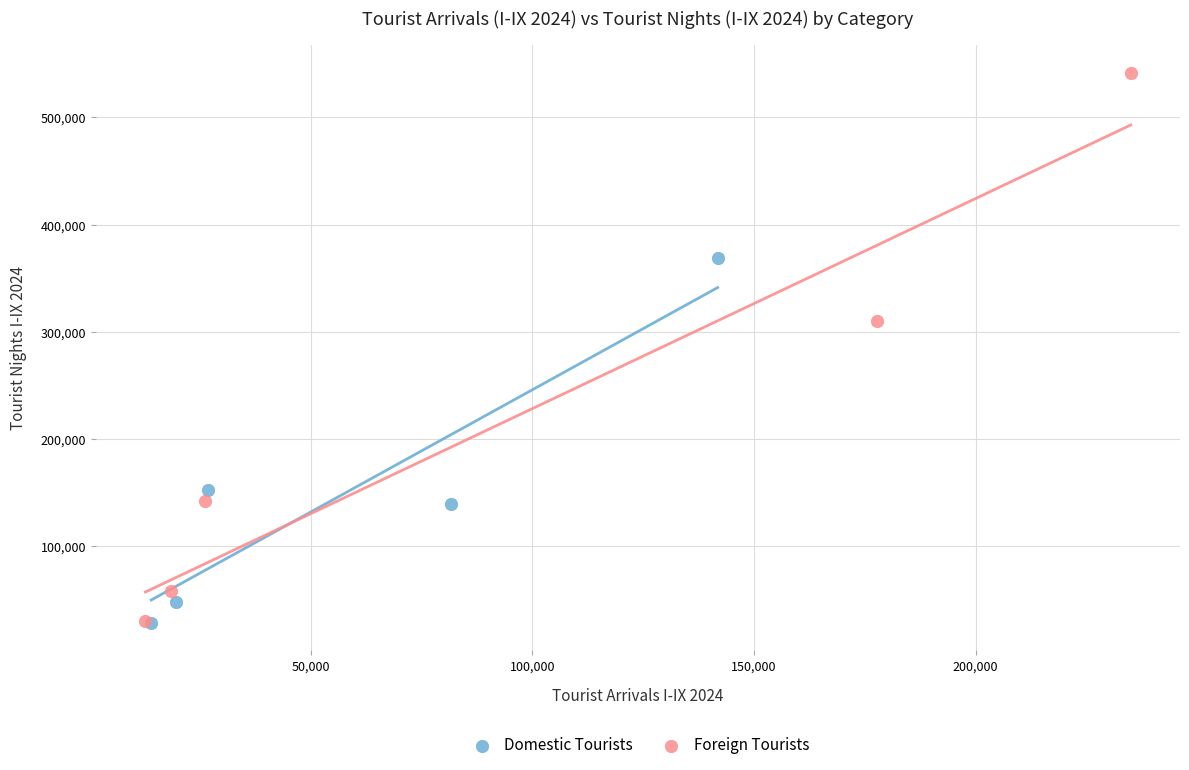

Which series has the largest Y range (max minus min)?

Foreign Tourists